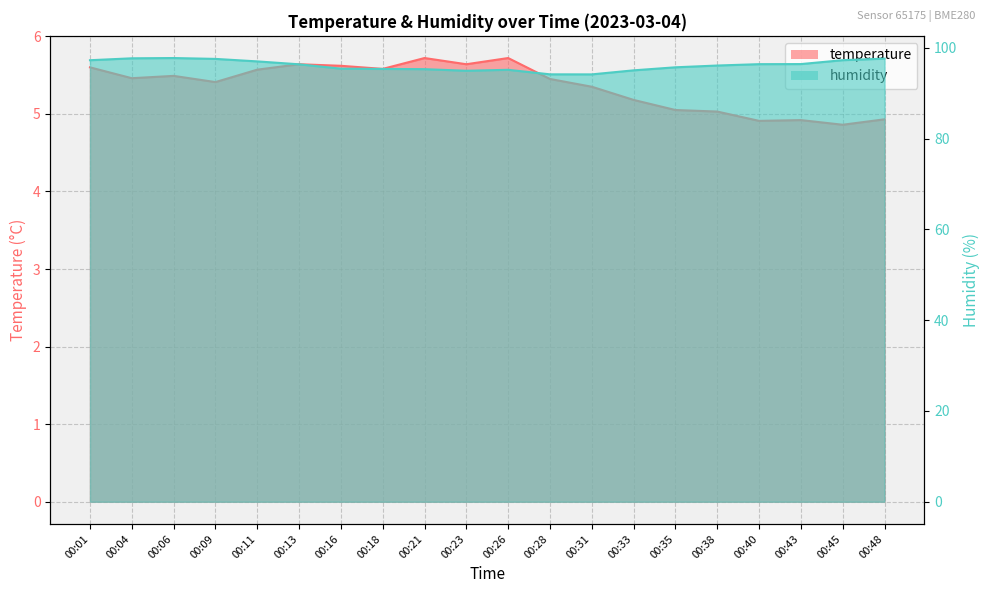

What is the sum of all temperature values?

107.1